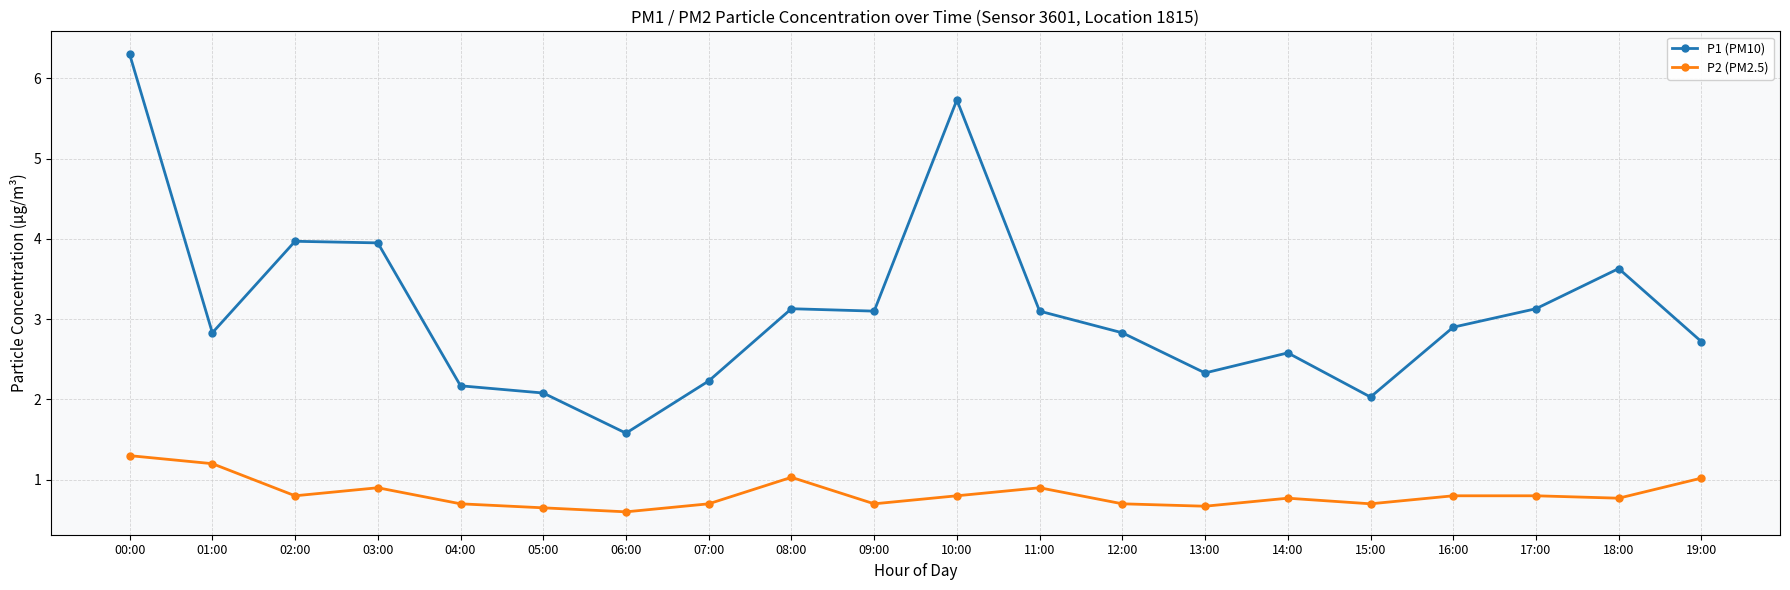

True or false: P1 (PM10) and P2 (PM2.5) intersect in this chart.

False